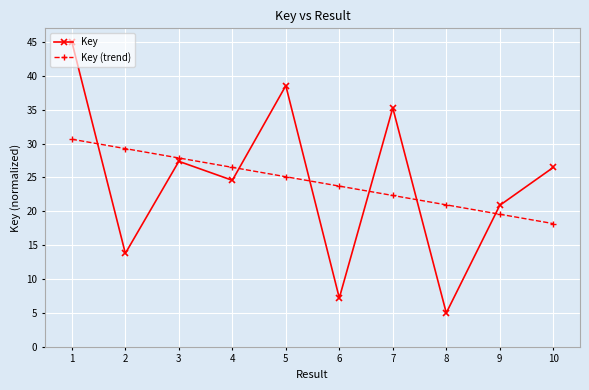

Does the chart display data point markers on the line(s)?

Yes